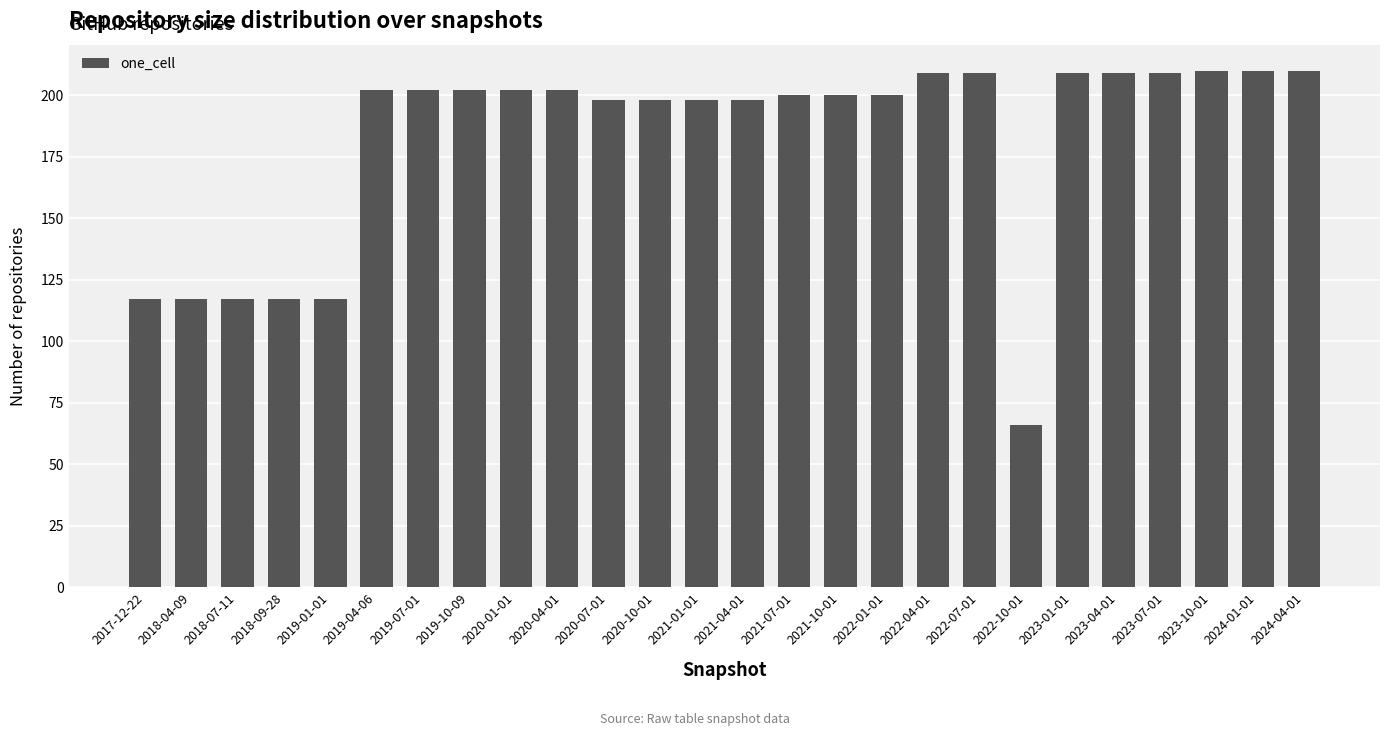

What is the label of the 13th bar from the left?

2021-01-01